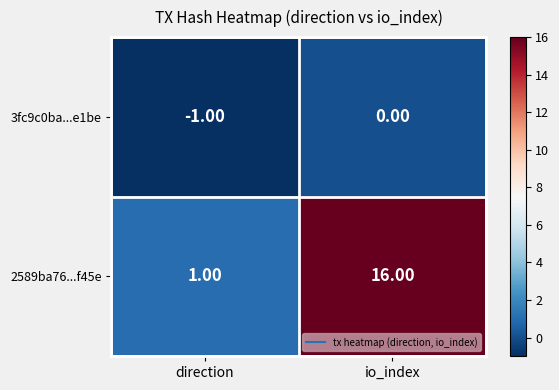

What is the total value across all series at io_index?

16